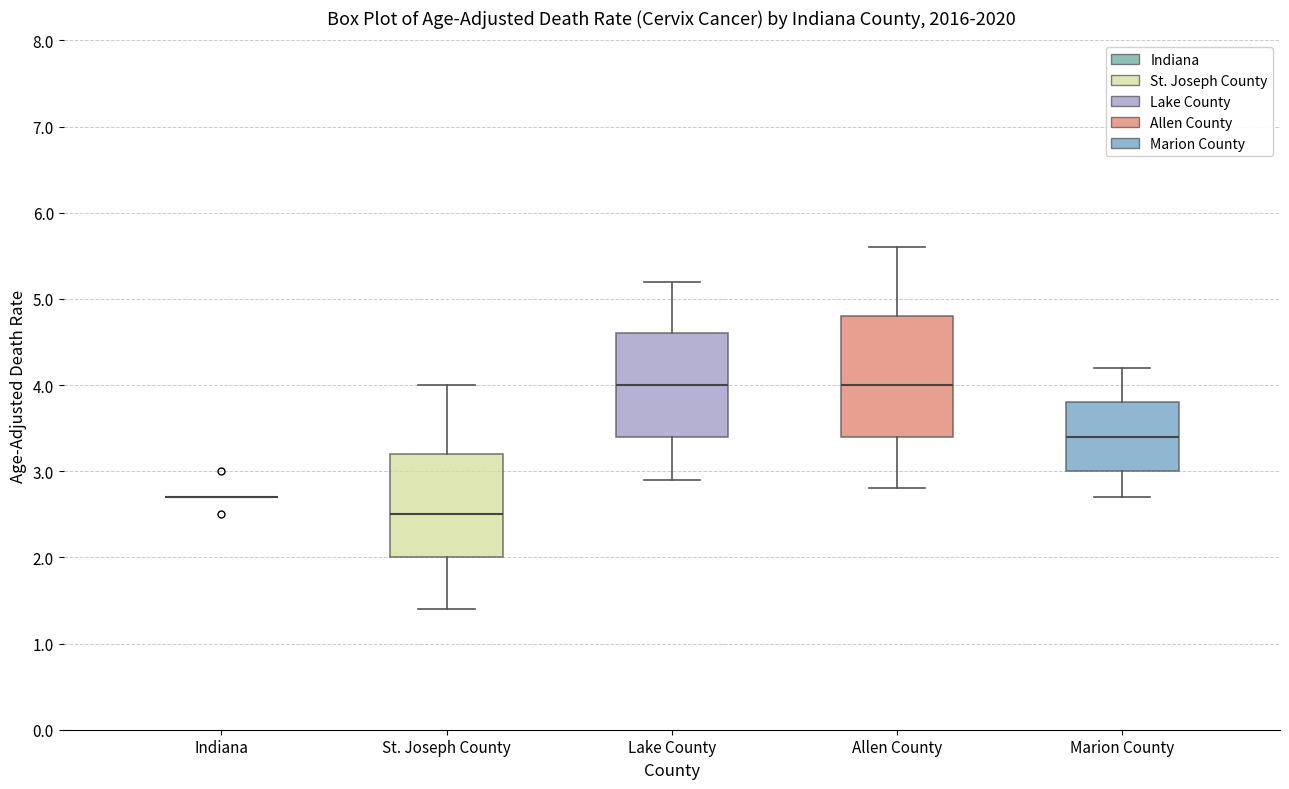

Reading left to right, read every box against the y-axis: the position of its median line, the range the box covers, and the ends of its whiskers. The values are not printed on the chart, so give them approximately, as read against the axis.

Indiana: box collapsed to a line at 2.7, whiskers 2.7 to 2.7
St. Joseph County: median 2.5, box 2.0 to 3.2, whiskers 1.4 to 4.0
Lake County: median 4.0, box 3.4 to 4.6, whiskers 2.9 to 5.2
Allen County: median 4.0, box 3.4 to 4.8, whiskers 2.8 to 5.6
Marion County: median 3.4, box 3.0 to 3.8, whiskers 2.7 to 4.2